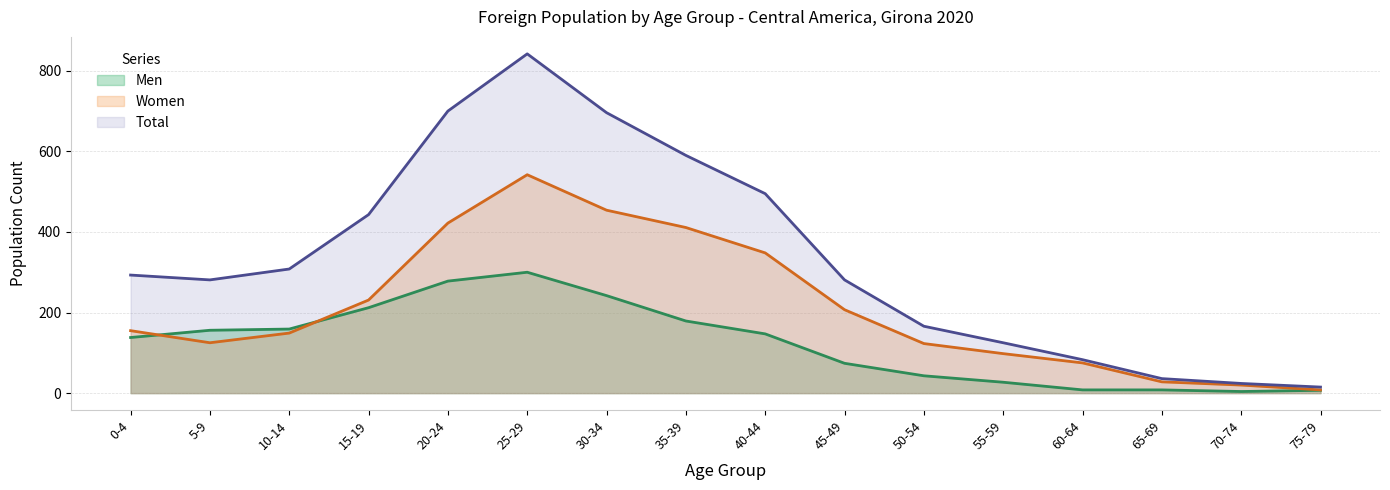

Which series has the widest spread of values?

Total